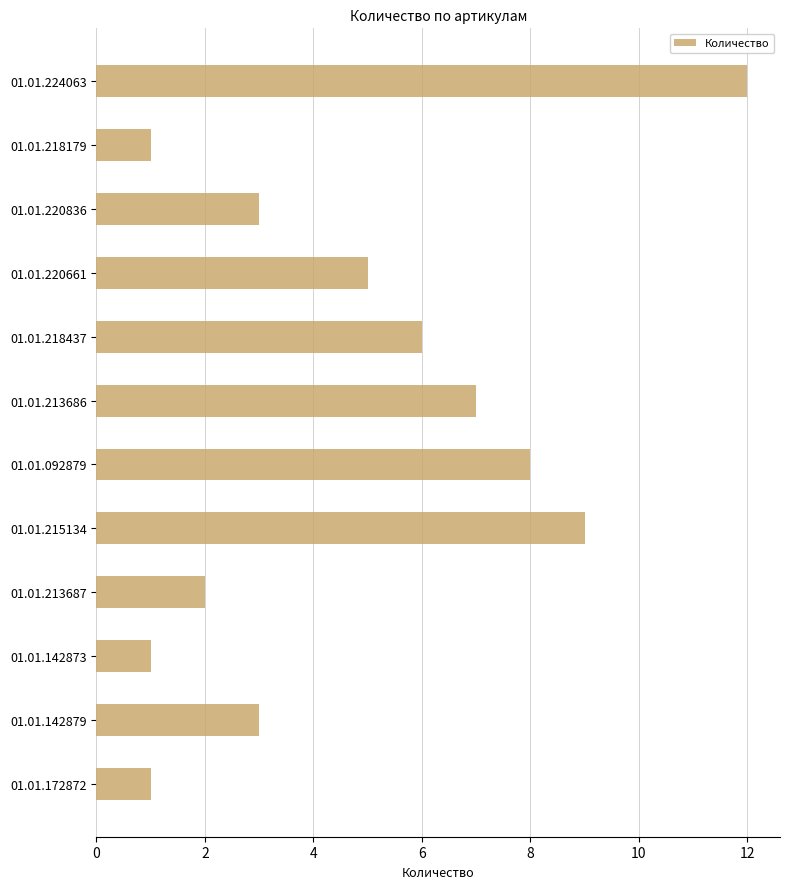

What is the minimum value shown in the chart?

1